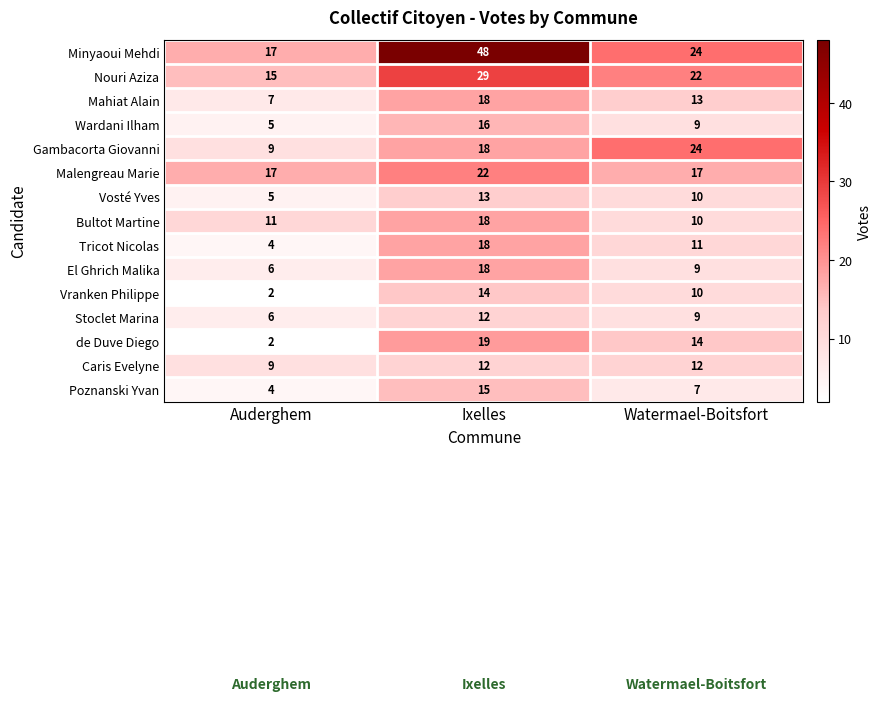

At which category is the sum across all series the highest?

Ixelles